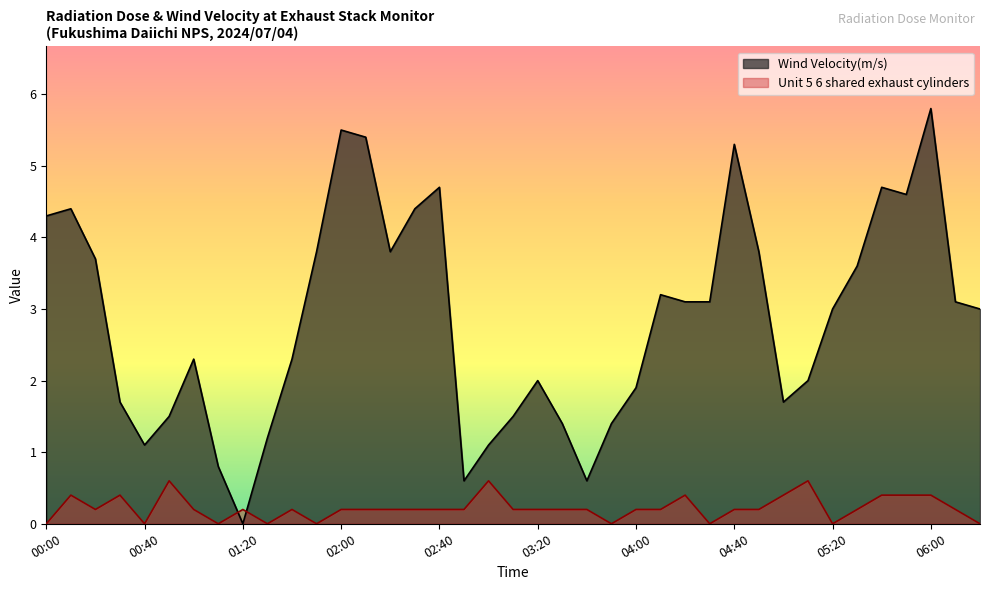

Which has a higher value, 06:10 or 00:40?

06:10